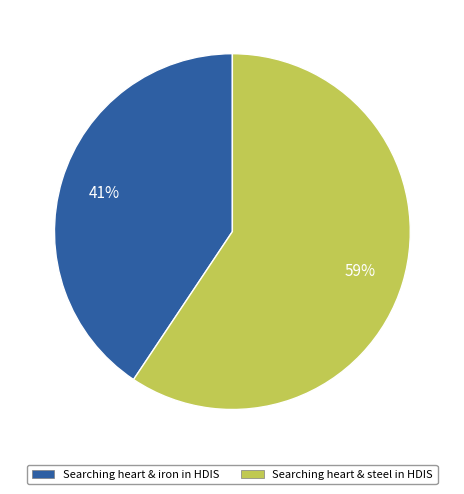

To the nearest percent, what is the combined percentage of Searching heart & iron in HDIS and Searching heart & steel in HDIS?

100%